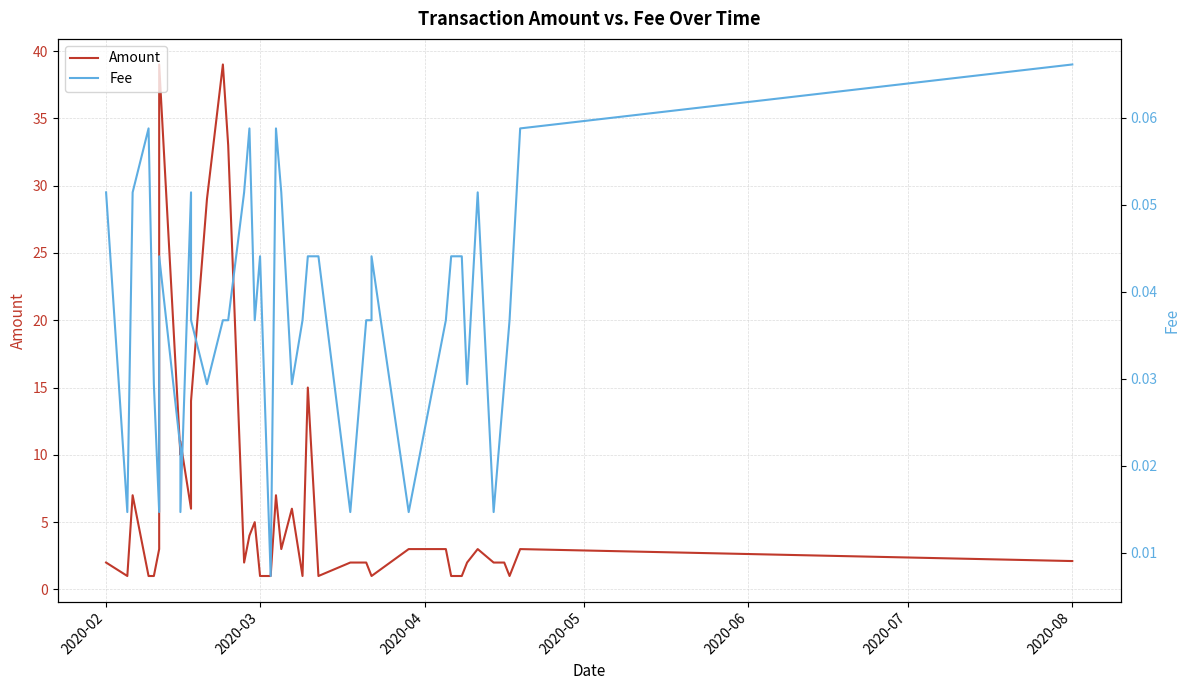

Which series has the widest spread of values?

Amount